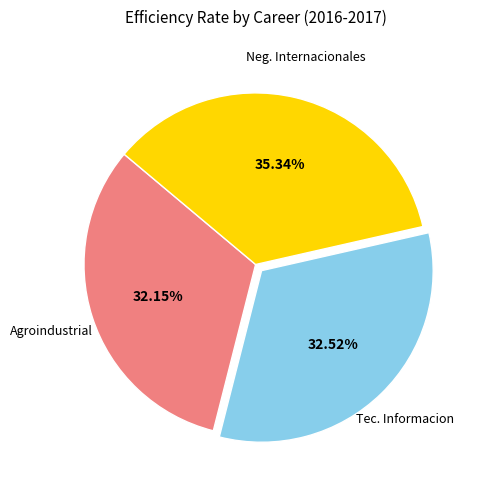

How many segments does this pie chart have?

3